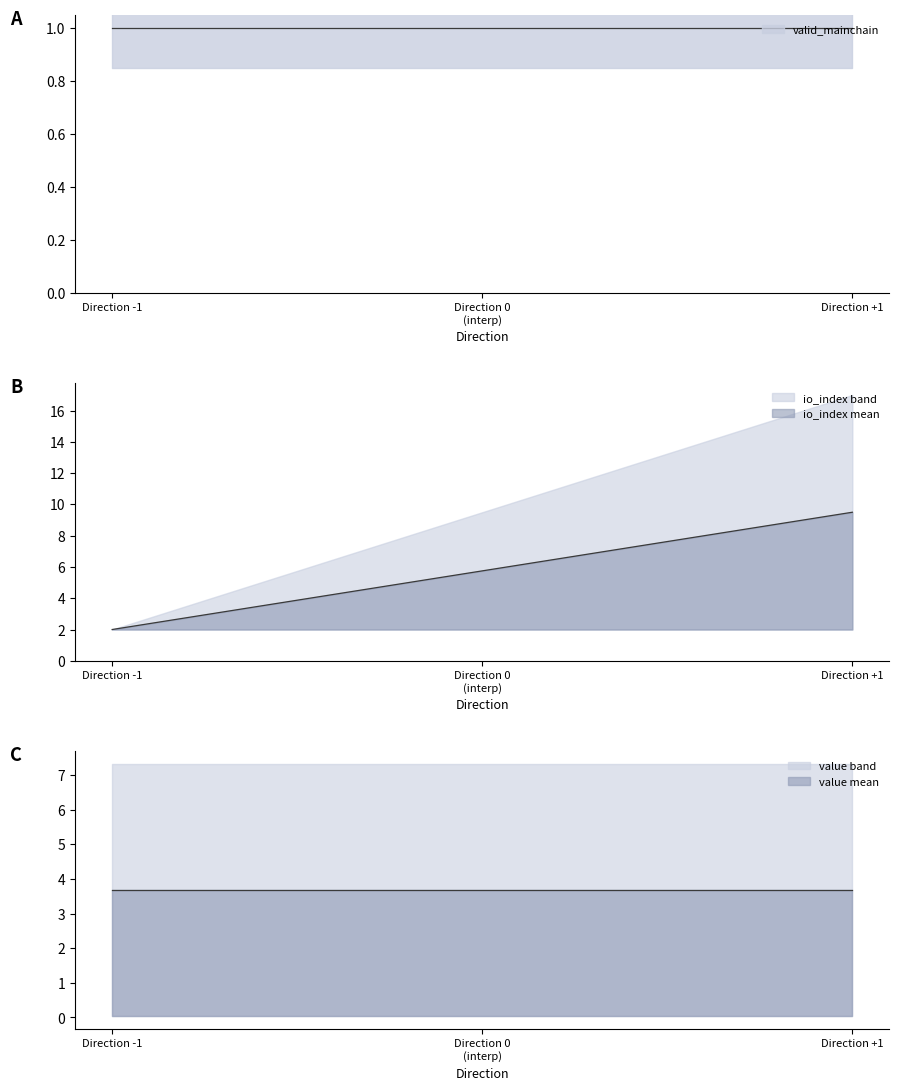

Is the value of value at 1 greater than the value of io_index at -1?

Yes